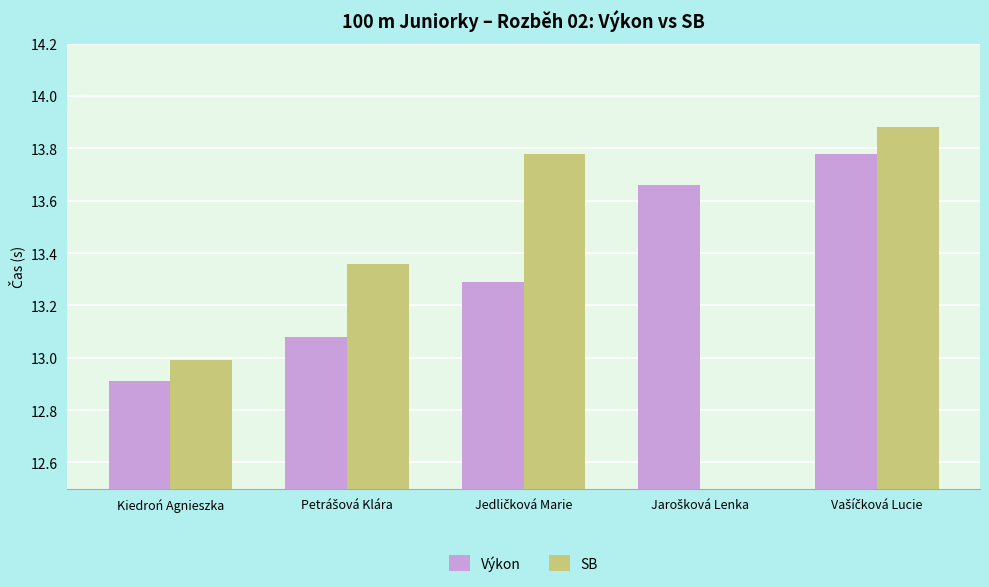

How many bars are there in total?

10